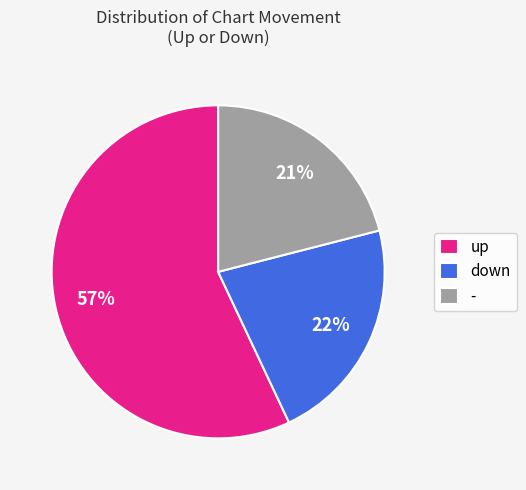

True or false: - accounts for 21% of the total.

True